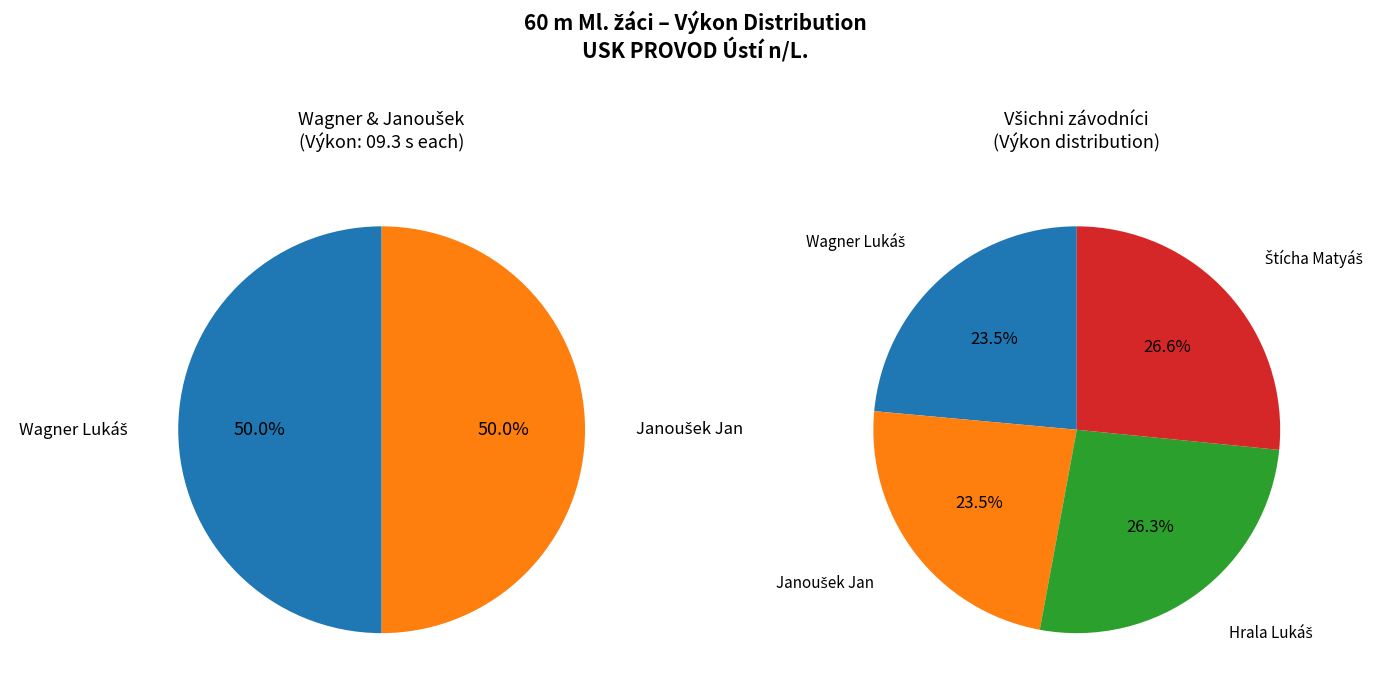

To the nearest percent, what is the difference between the largest and smallest slice percentages?

3%